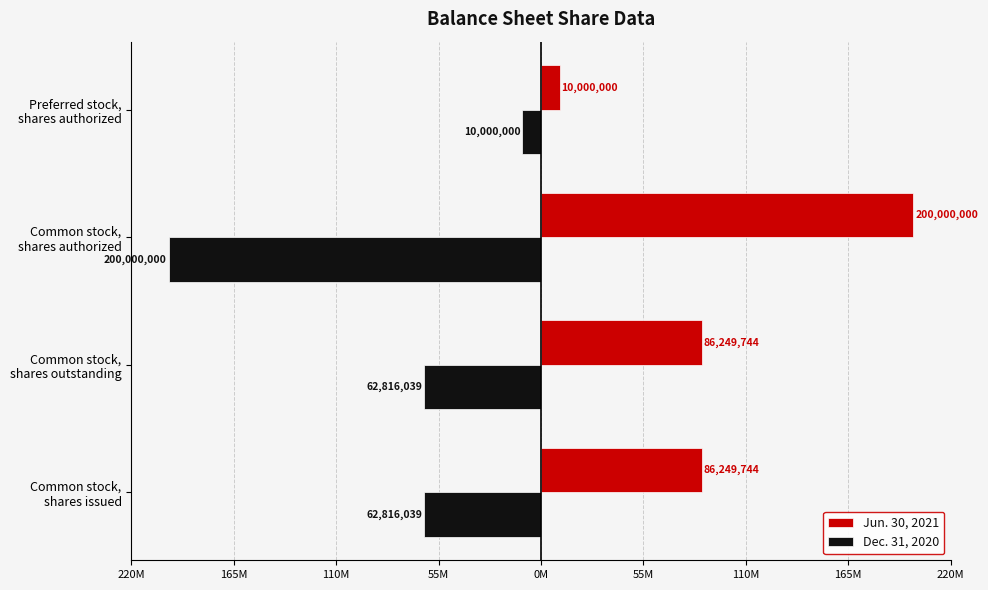

What are all the series names shown in the legend?

Jun. 30, 2021, Dec. 31, 2020